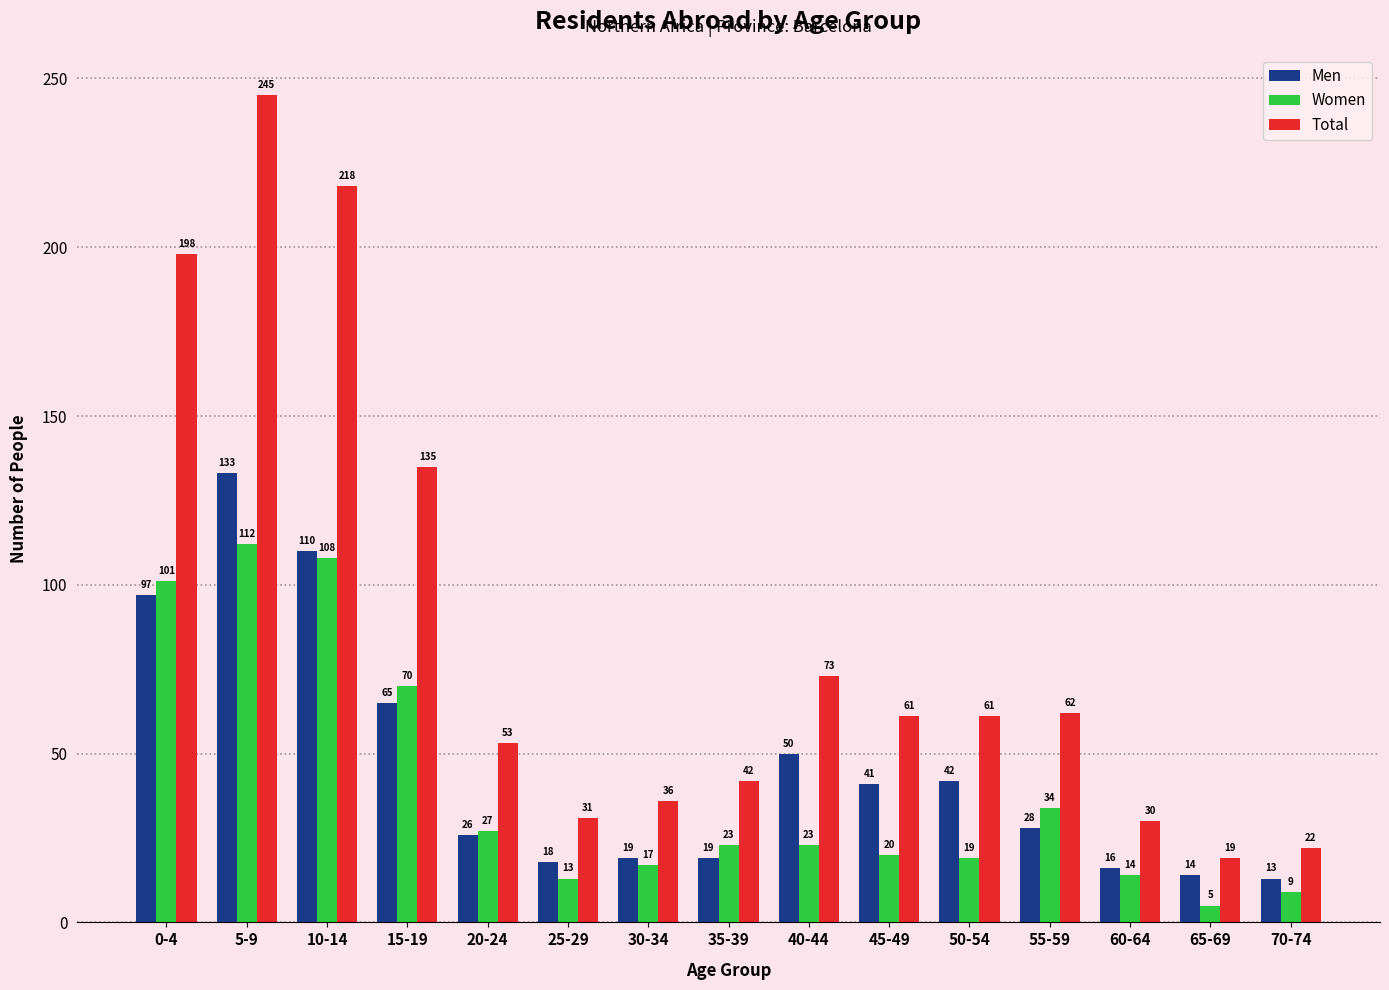

What is the value of the Women bar at the 14th from the left?

5